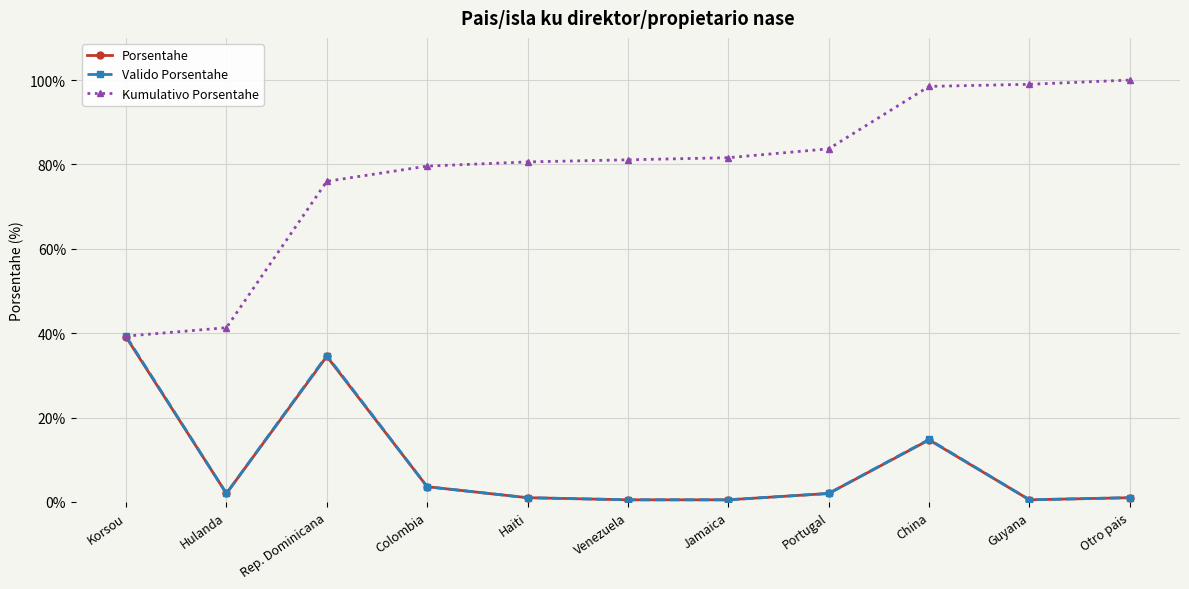

What is the label of the 10th point from the right?

Hulanda